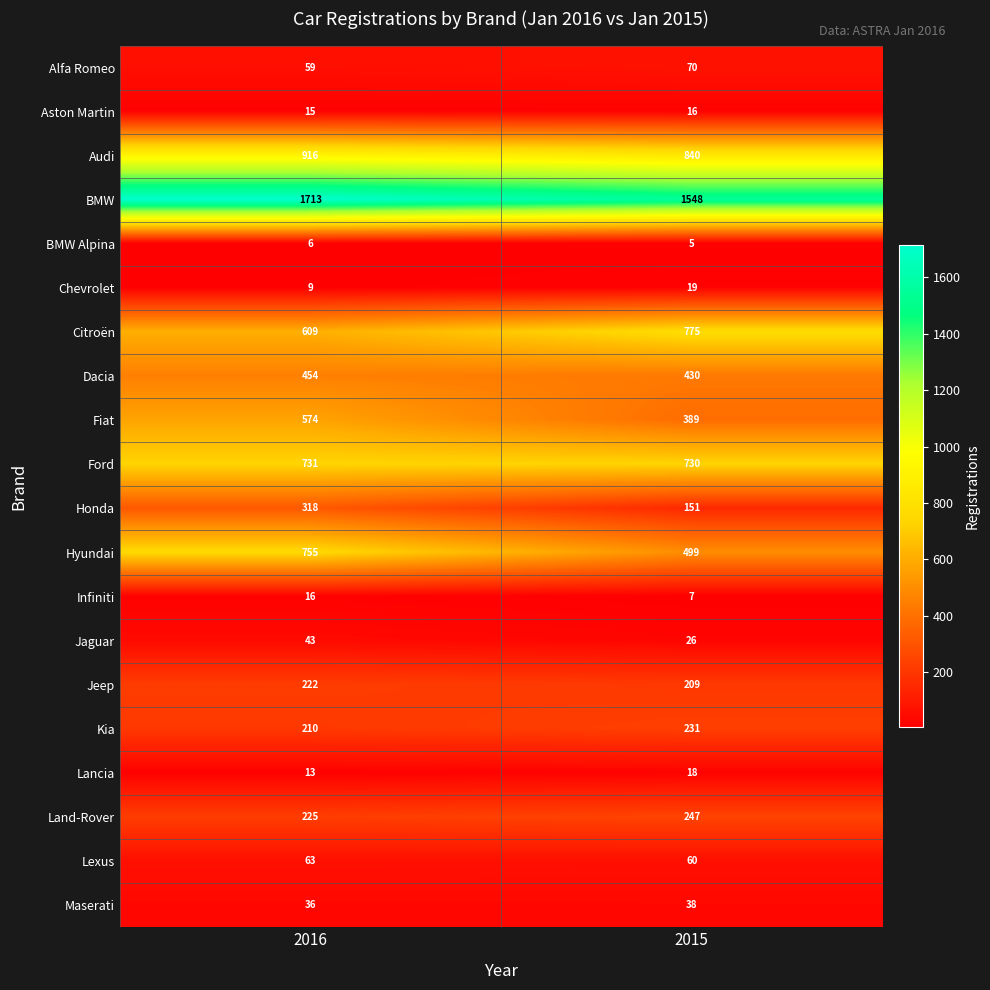

List the labels in order of Jeep value, smallest first.

2015, 2016